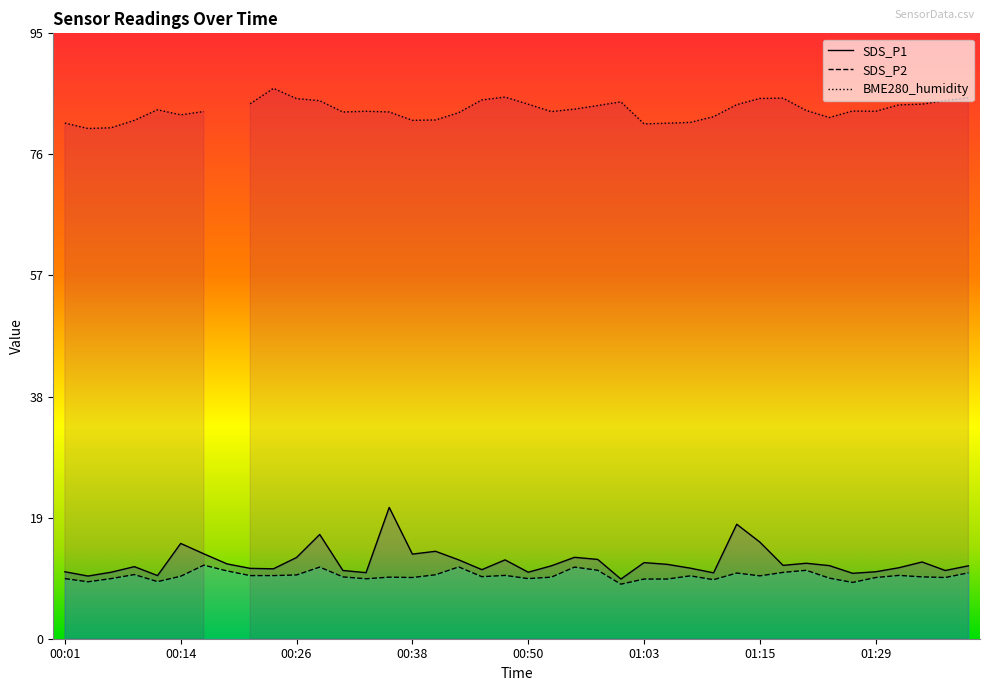

The value of SDS_P1 at 01:15 is 21.3. True or false?

False